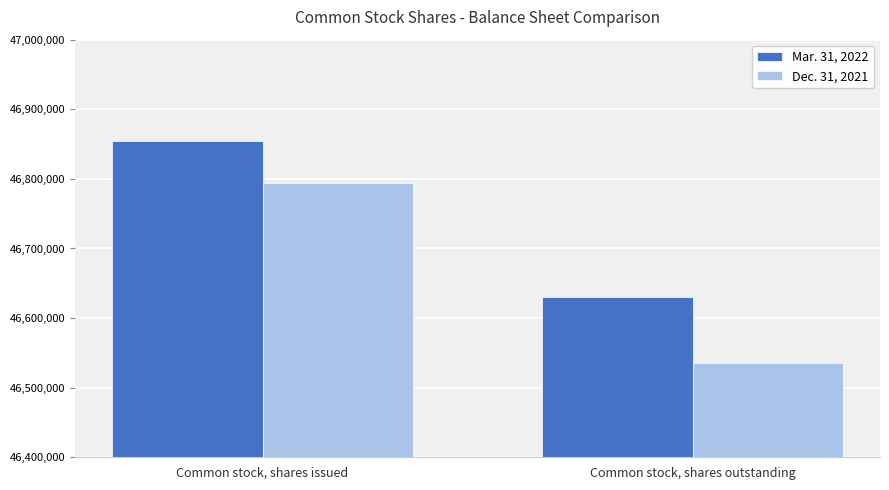

How many values in the Dec. 31, 2021 series are below 46794295?

1